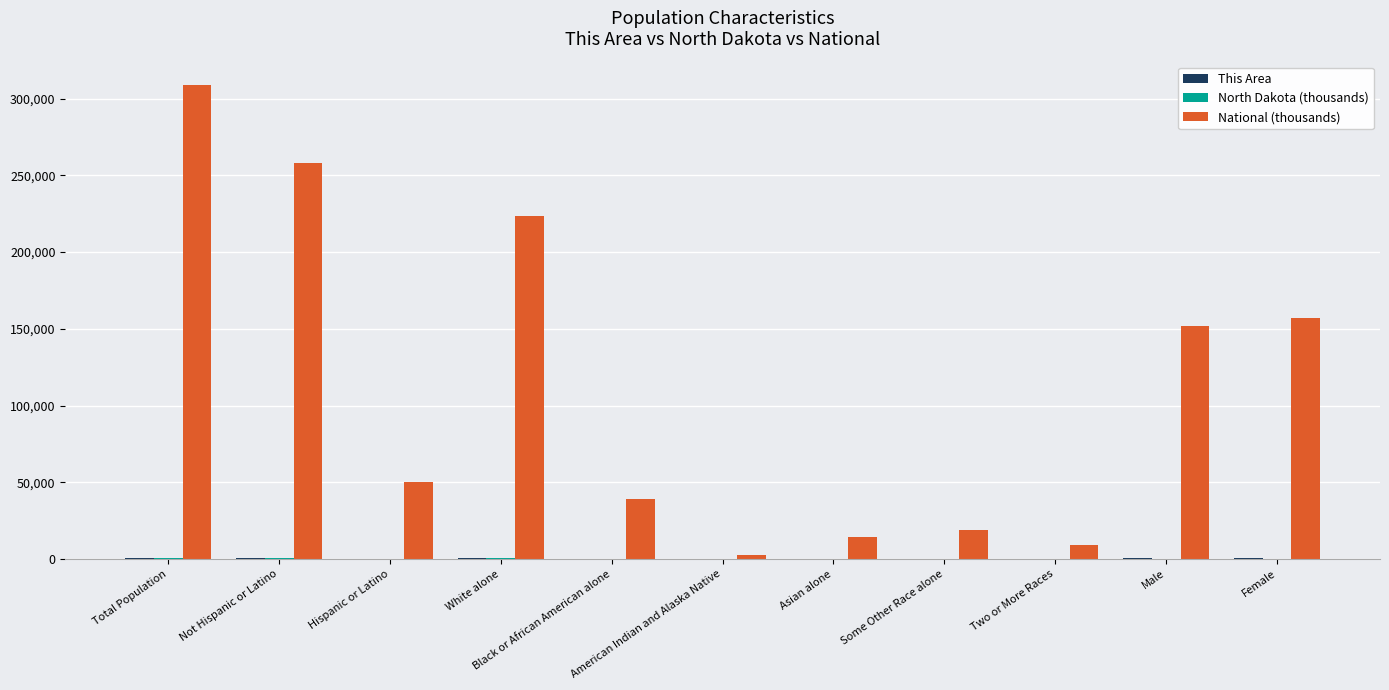

Which series changed the most between American Indian and Alaska Native and Female?

National (thousands)